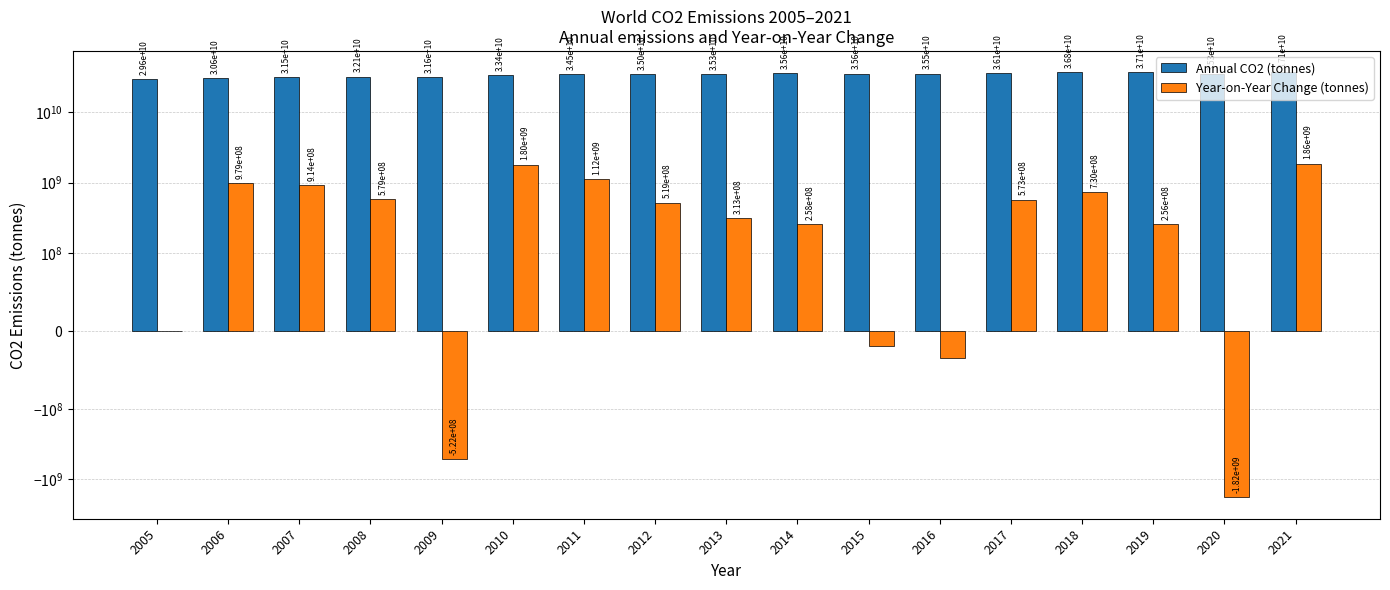

What is the difference between the maximum and second lowest values in the Annual CO2 (tonnes) series?

6530732000